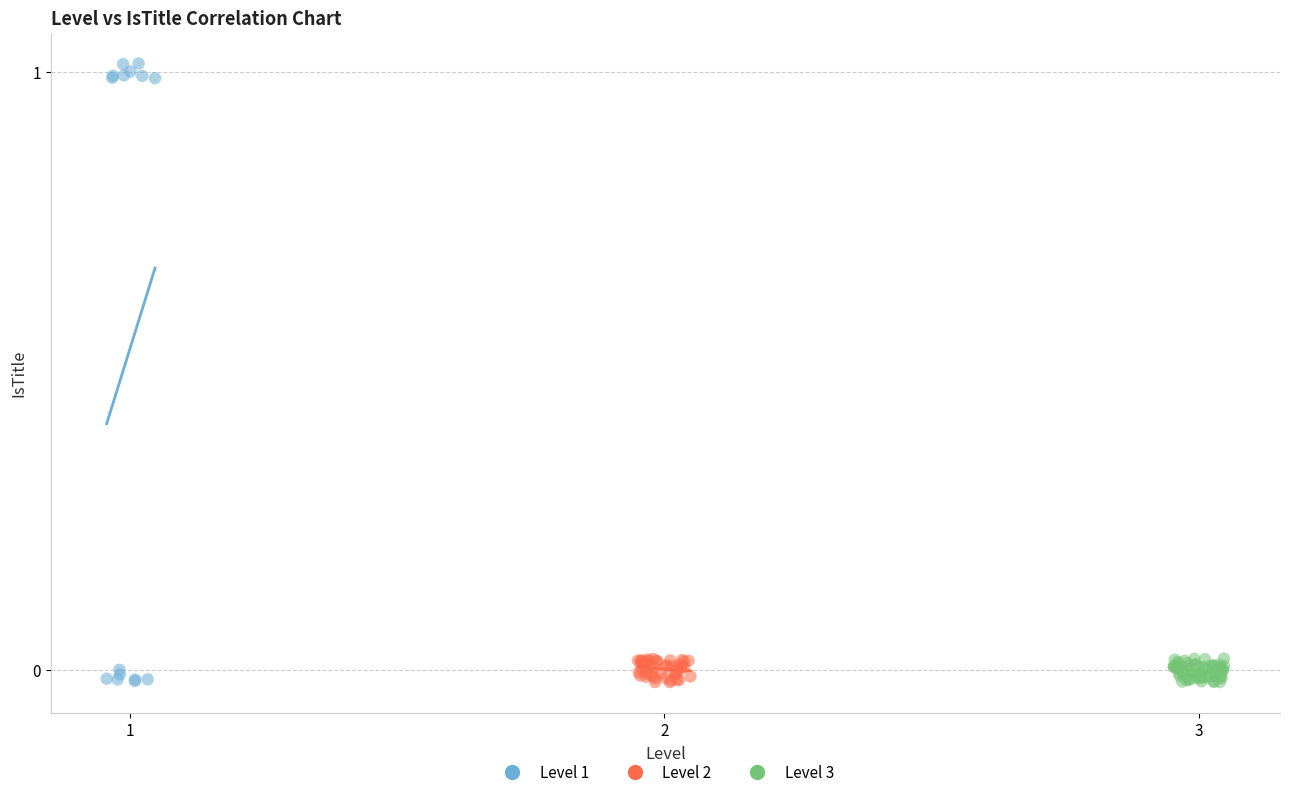

Which series has the widest spread of Y values?

Level 1